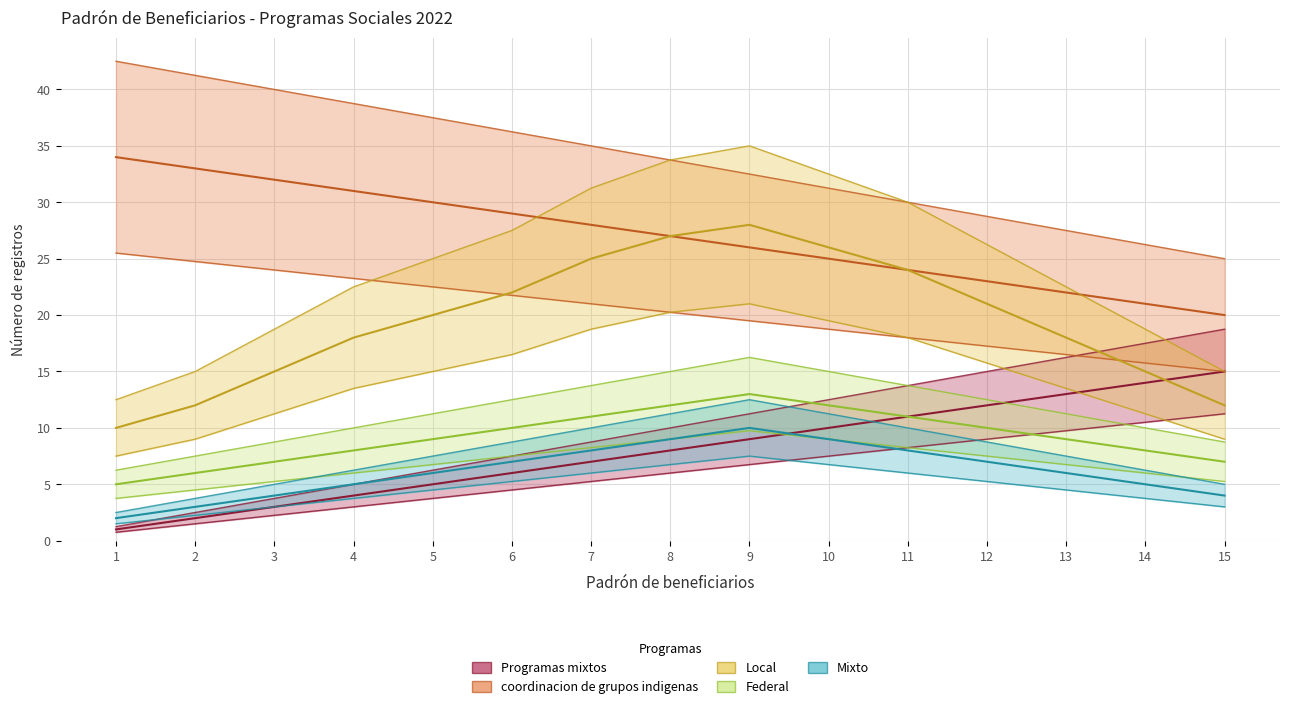

Which category has the lowest value in the Mixto series?

1